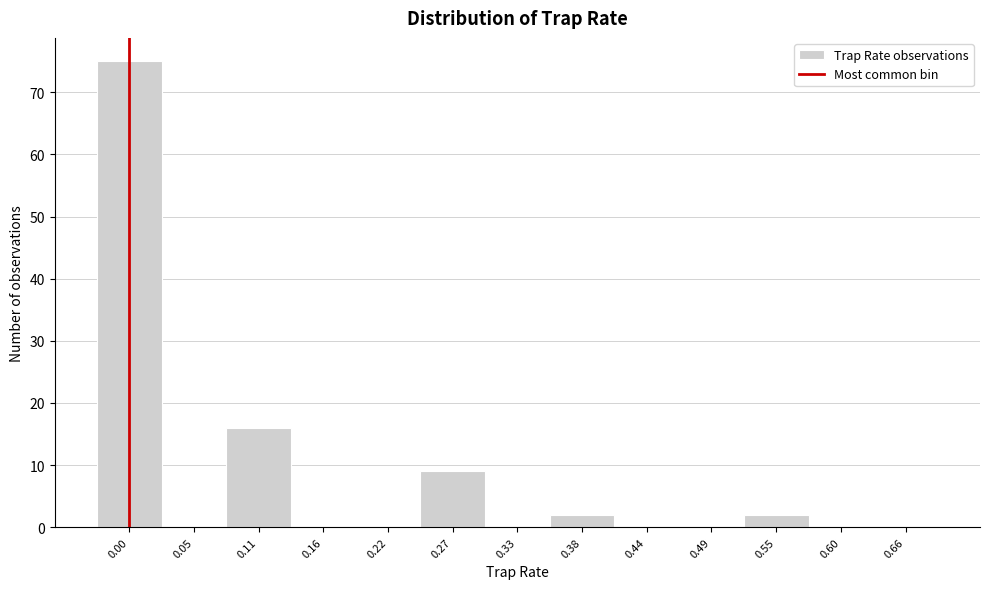

Reading right to left, extract all data points from this chart.

0.66=0	0.60=0	0.55=2	0.49=0	0.44=0	0.38=2	0.33=0	0.27=9	0.22=0	0.16=0	0.11=16	0.05=0	0.00=75